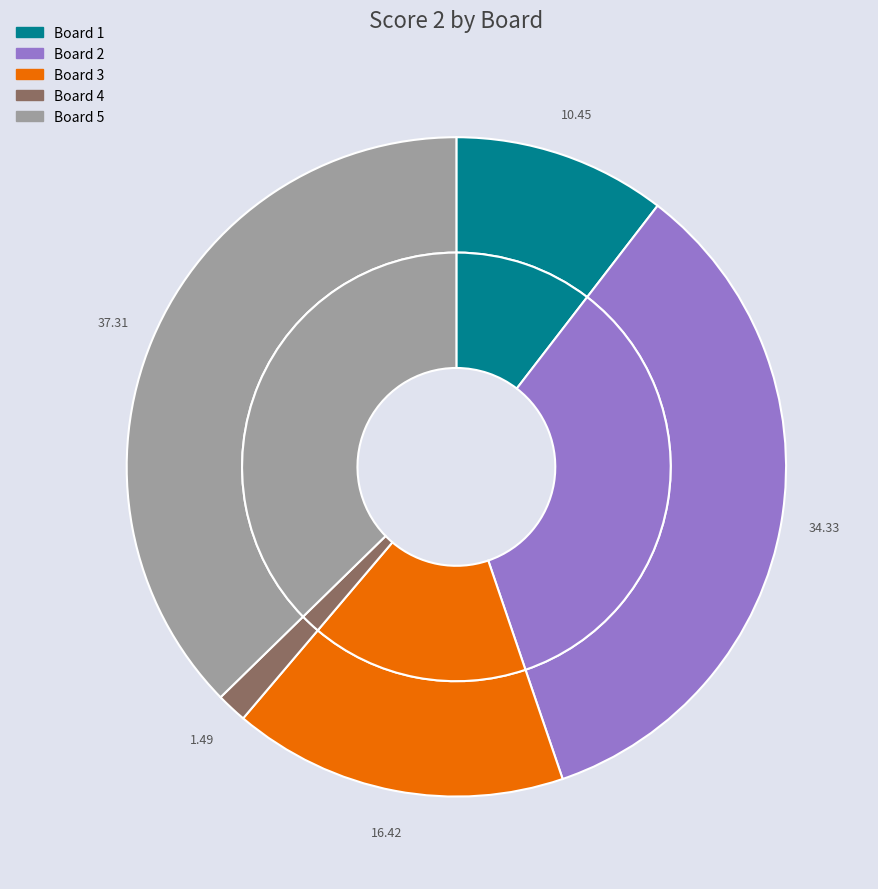

What is the total percentage of Board 2 and Board 1?

44.8%